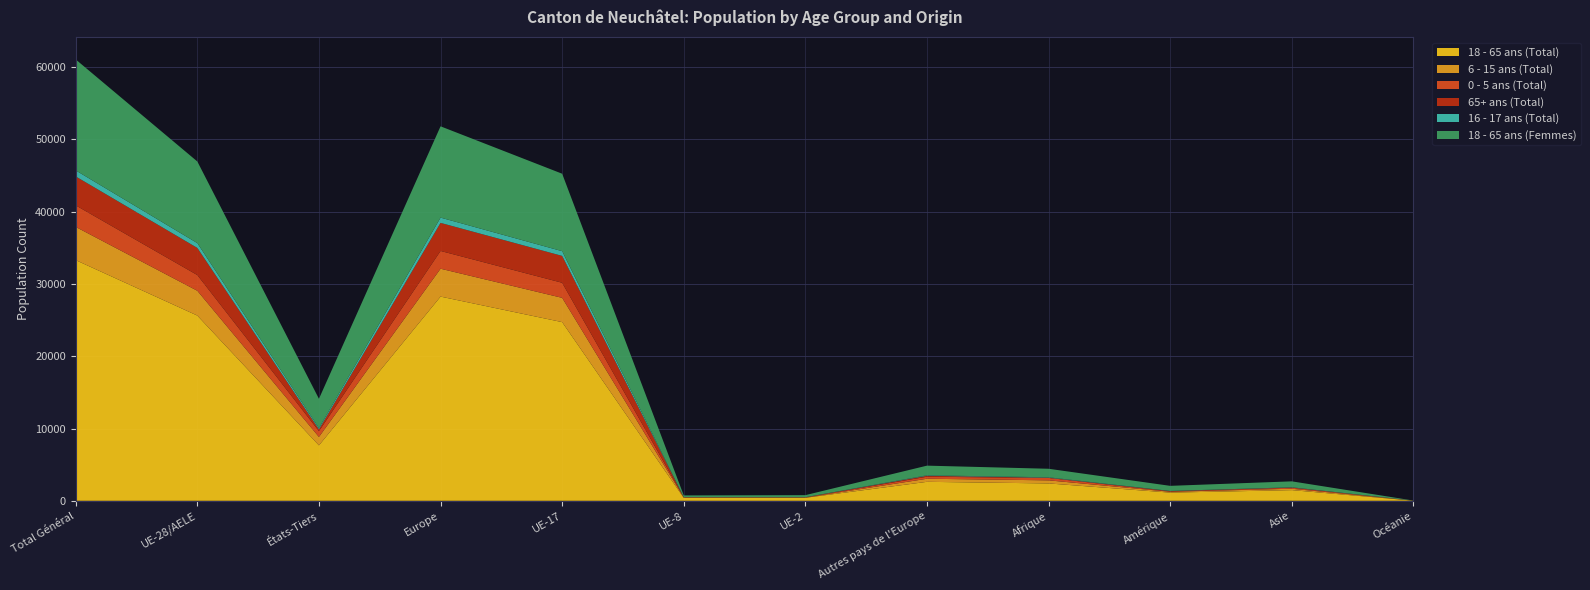

Reading left to right, what are all the values shown in this chart?

18 - 65 ans (Total): Total Général=33302	UE-28/AELE=25631	États-Tiers=7671	Europe=28257	UE-17=24725	UE-8=403	UE-2=416	Autres pays de l'Europe=2626	Afrique=2404	Amérique=1133	Asie=1478	Océanie=18
6 - 15 ans (Total): Total Général=4597	UE-28/AELE=3431	États-Tiers=1166	Europe=3858	UE-17=3359	UE-8=45	UE-2=23	Autres pays de l'Europe=427	Afrique=428	Amérique=115	Asie=193	Océanie=3
0 - 5 ans (Total): Total Général=2980	UE-28/AELE=2177	États-Tiers=803	Europe=2458	UE-17=2087	UE-8=40	UE-2=44	Autres pays de l'Europe=281	Afrique=331	Amérique=52	Asie=134	Océanie=3
65+ ans (Total): Total Général=4002	UE-28/AELE=3753	États-Tiers=249	Europe=3884	UE-17=3717	UE-8=13	UE-2=7	Autres pays de l'Europe=131	Afrique=35	Amérique=46	Asie=36	Océanie=1
16 - 17 ans (Total): Total Général=835	UE-28/AELE=666	États-Tiers=169	Europe=729	UE-17=654	UE-8=5	UE-2=7	Autres pays de l'Europe=63	Afrique=55	Amérique=18	Asie=32	Océanie=0
18 - 65 ans (Femmes): Total Général=15353	UE-28/AELE=11294	États-Tiers=4059	Europe=12631	UE-17=10716	UE-8=241	UE-2=287	Autres pays de l'Europe=1337	Afrique=1181	Amérique=706	Asie=820	Océanie=10